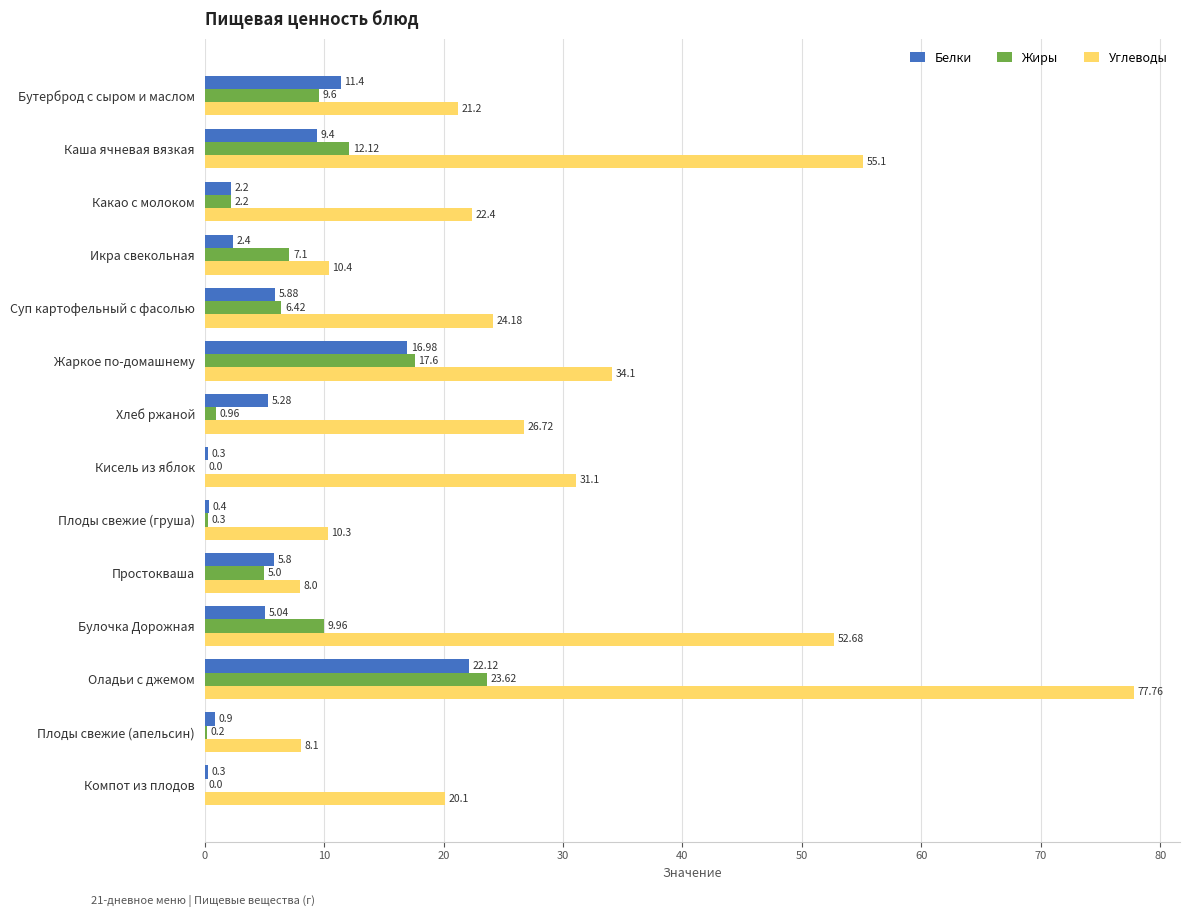

At which label is Жиры closest to 11?

Булочка Дорожная